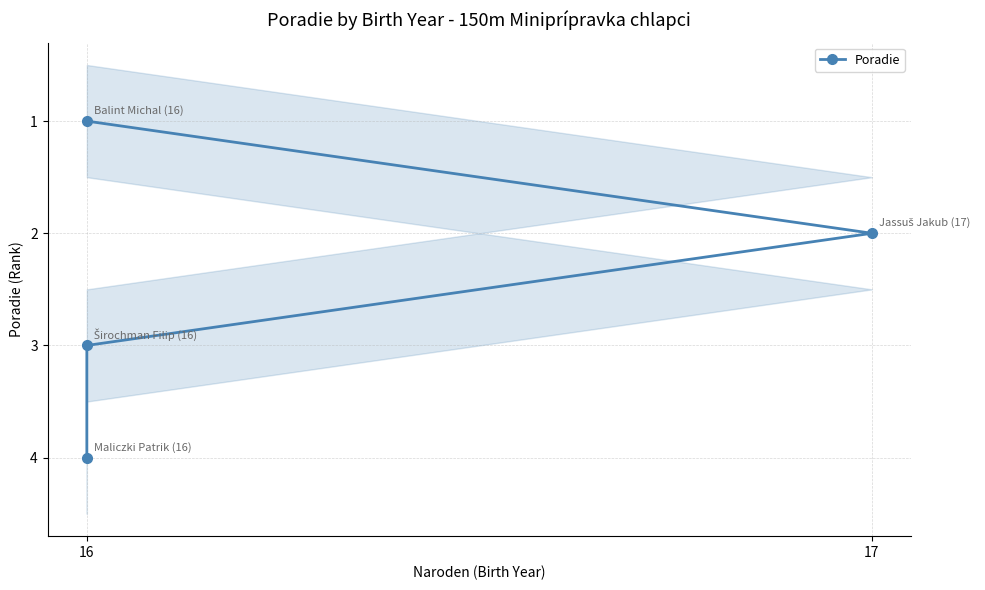

The chart shows a value of 2 at 17. True or false?

True